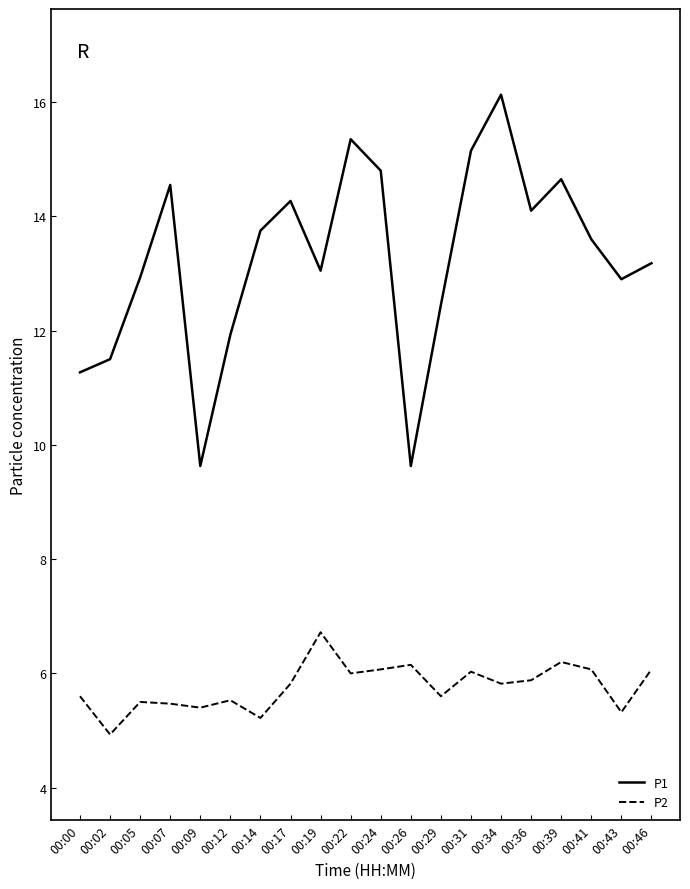

How many values in the P2 series are below 5?

1